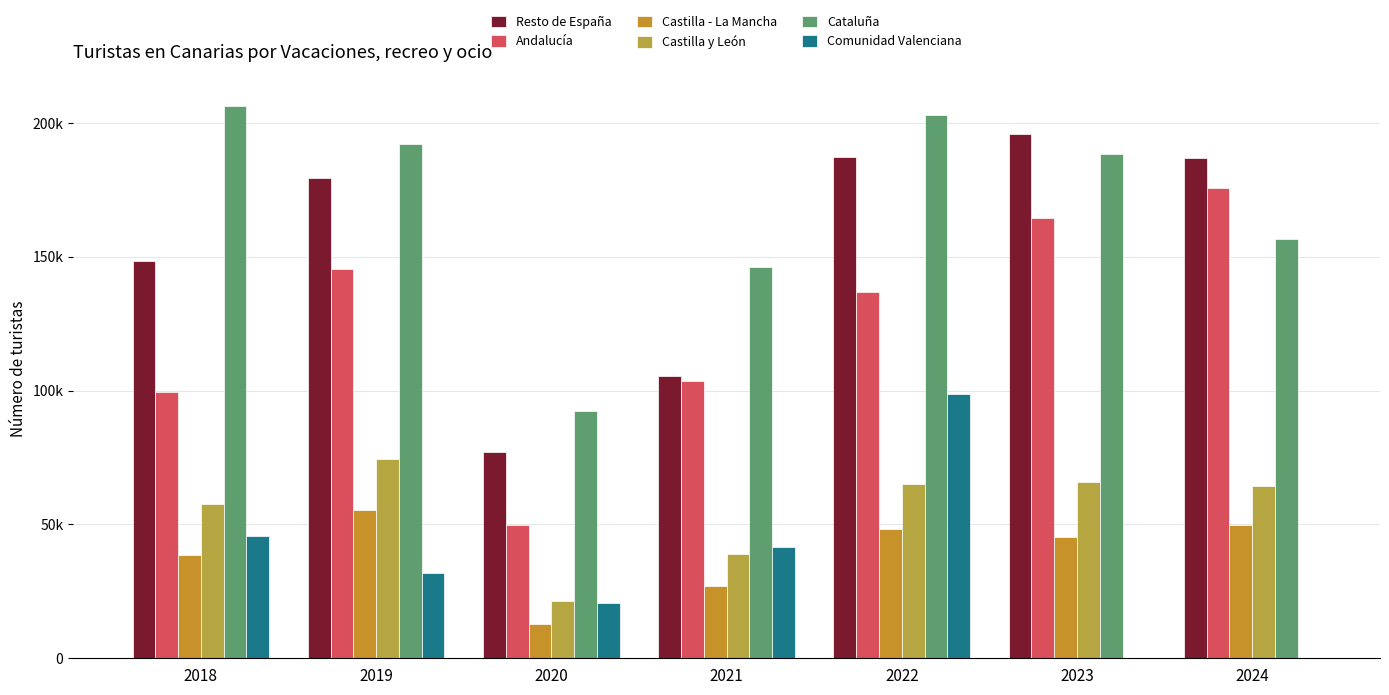

Which series has the largest total across all categories?

Cataluña